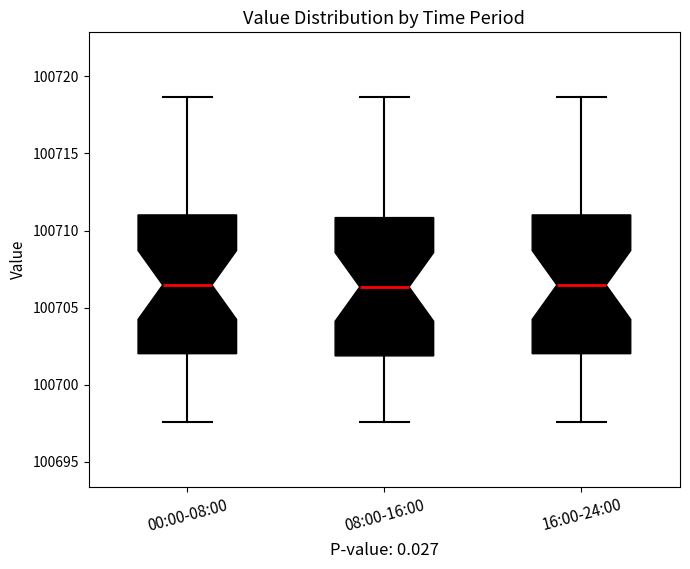

Reading left to right, transcribe this box plot: for each box, give where its median line is, the range the box spans, and where its two whiskers end, as read against the y-axis. The values are not printed on the chart, so give them approximately, as read against the axis.

00:00-08:00: median 100706.5, box 100702.0 to 100711.0, whiskers 100697.5 to 100718.5
08:00-16:00: median 100706.5, box 100702.0 to 100711.0, whiskers 100697.5 to 100718.5
16:00-24:00: median 100706.5, box 100702.0 to 100711.0, whiskers 100697.5 to 100718.5